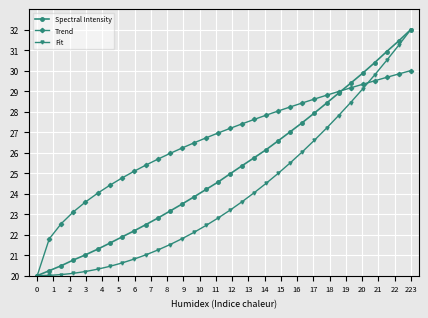

What is the minimum value shown in the chart?

20.0